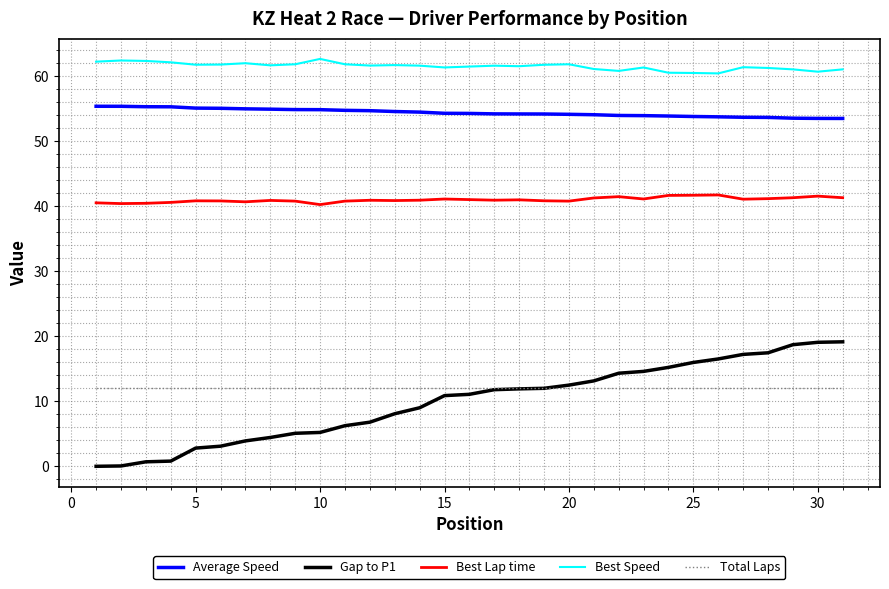

What is the lowest value of the Total Laps series?

12.0